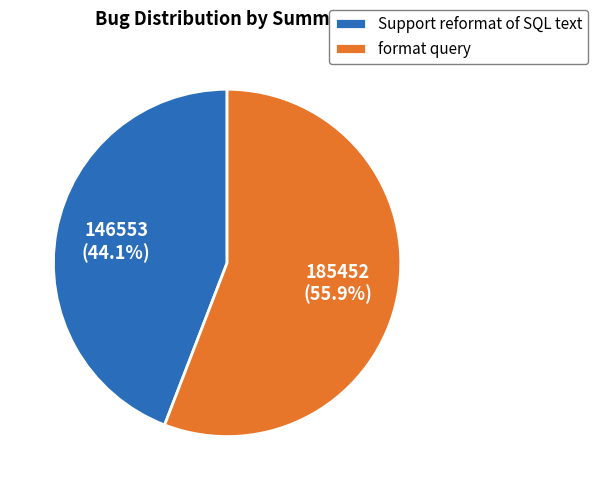

Which slice is the largest?

format query